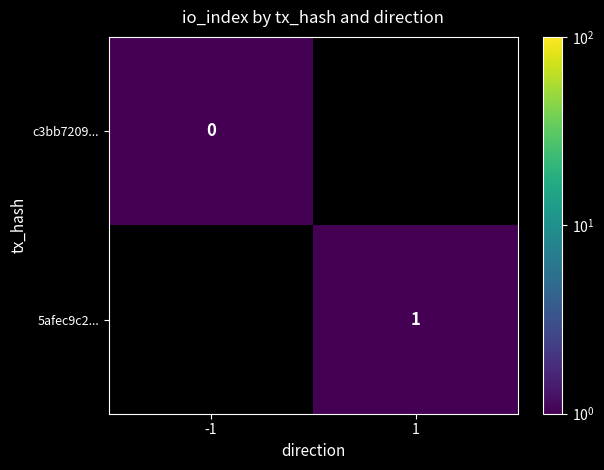

True or false: 5afec9c2... has a value of 0.6 at 1.

False